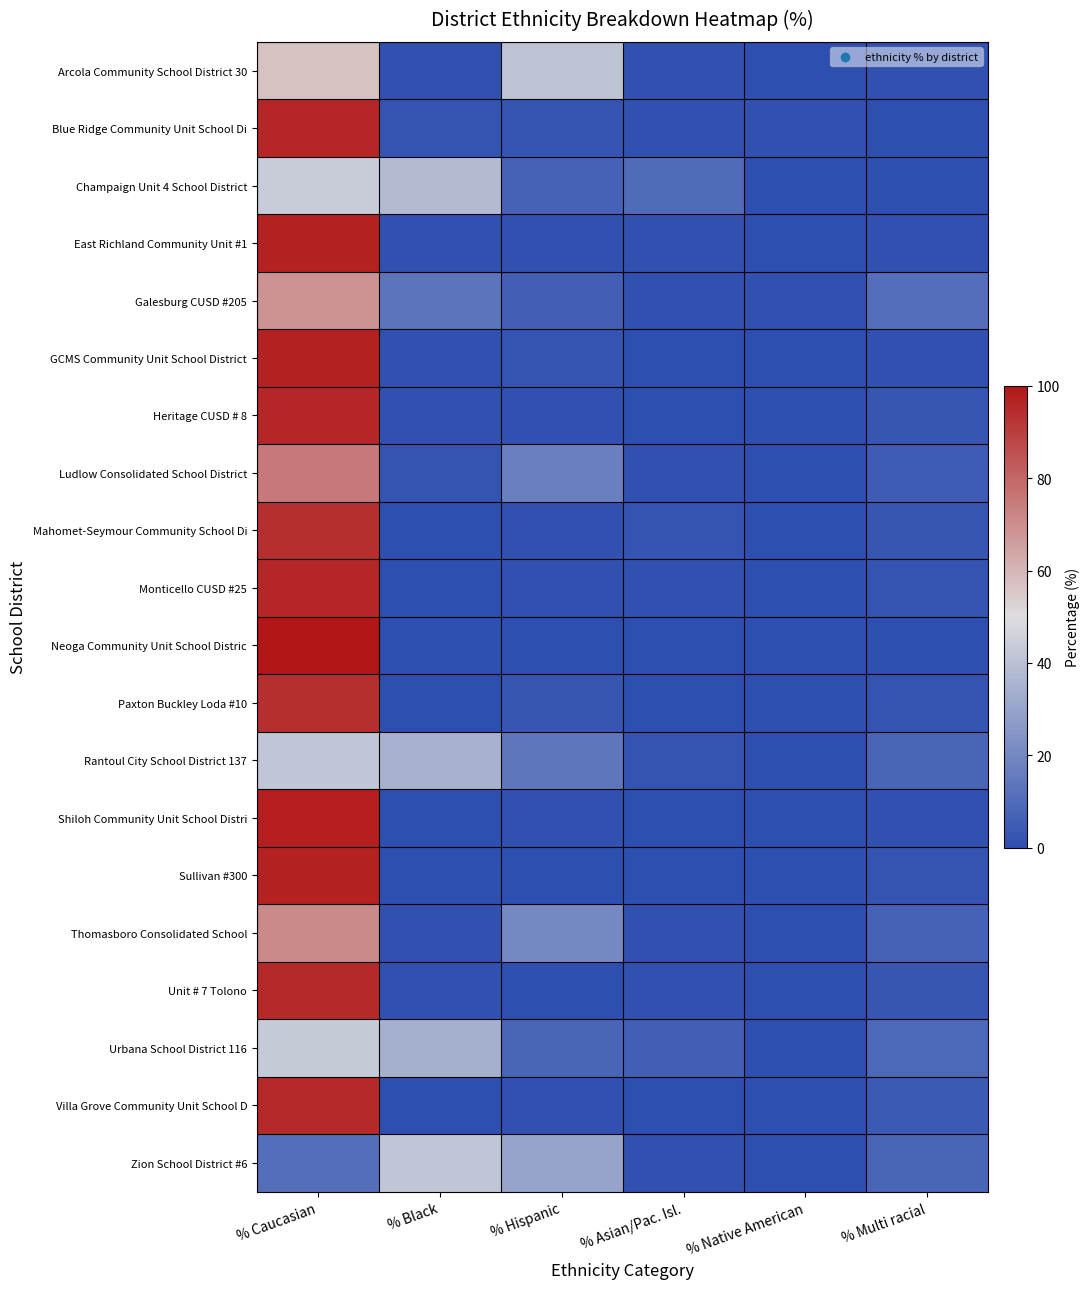

Rank the series by their maximum value, from lowest to highest.

Rantoul City School District 137, Zion School District #6, Urbana School District 116, Champaign Unit 4 School District, Arcola Community School District 30, Galesburg CUSD #205, Thomasboro Consolidated School, Ludlow Consolidated School District, Mahomet-Seymour Community School Di, Paxton Buckley Loda #10, Unit # 7 Tolono, Villa Grove Community Unit School D, Blue Ridge Community Unit School Di, Heritage CUSD # 8, Monticello CUSD #25, East Richland Community Unit #1, GCMS Community Unit School District, Sullivan #300, Shiloh Community Unit School Distri, Neoga Community Unit School Distric